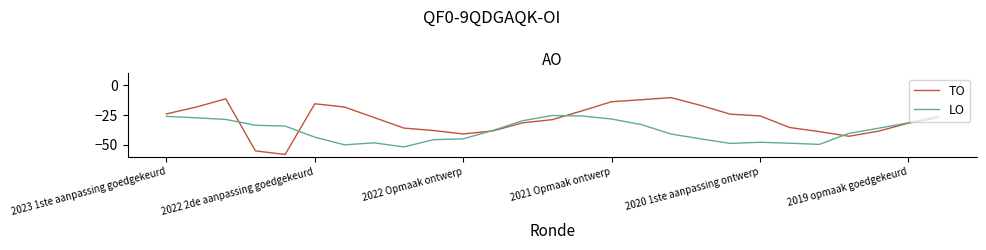

Does the chart have visible grid lines?

No